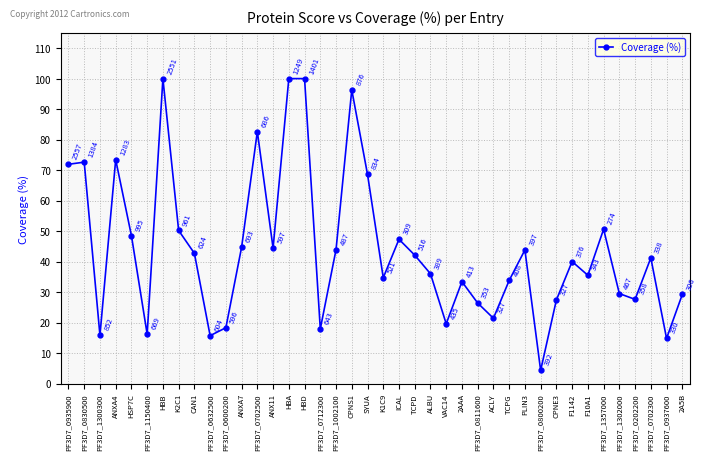

At which label does the data first exceed 41?

PF3D7_0935900